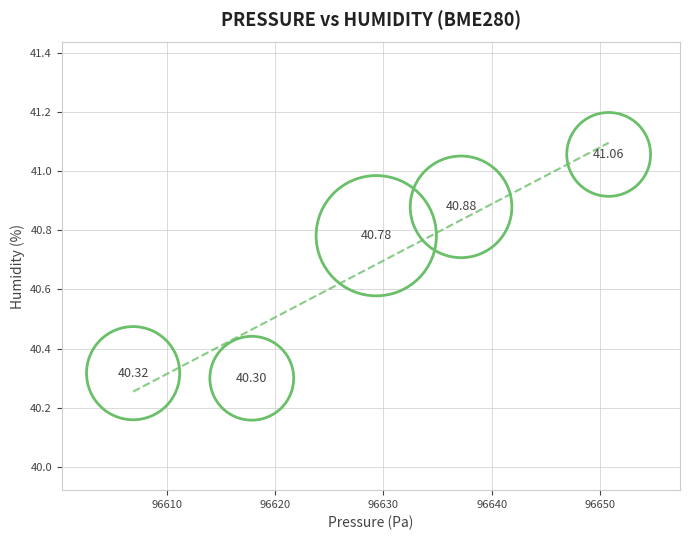

What is the average X value?

96628.4